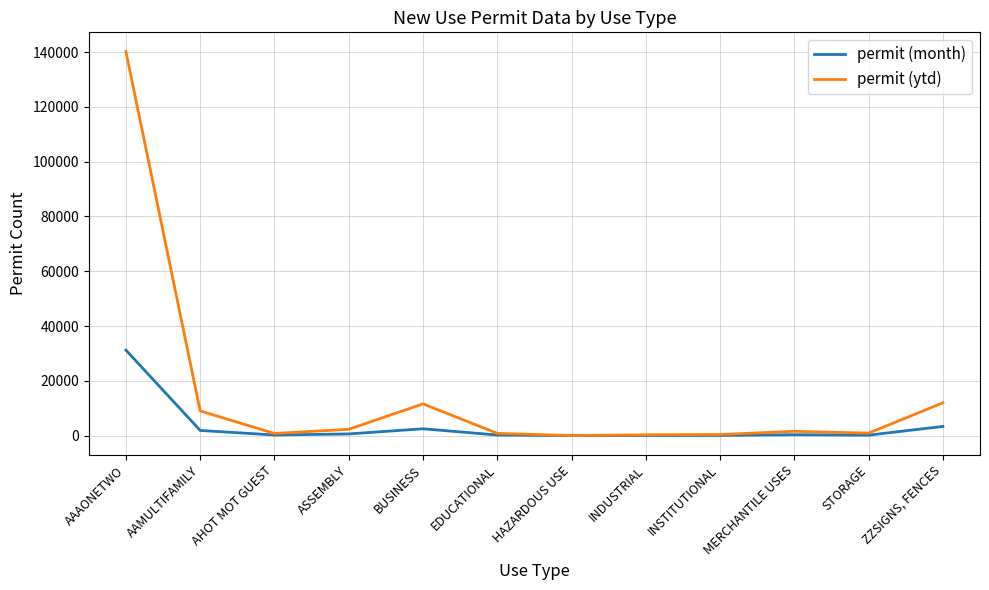

True or false: permit (ytd) has a value of 140210 at AAAONETWO.

True